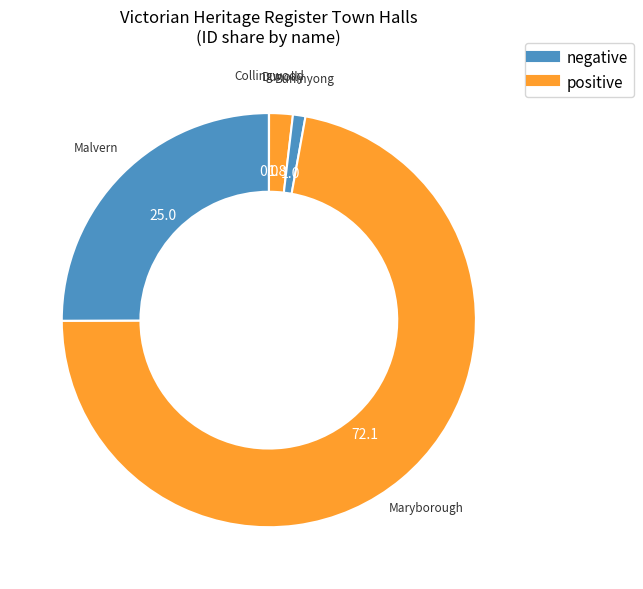

Rank the categories by value from highest to lowest.

MARYBOROUGH TOWN HALL, MALVERN TOWN HALL, DUNOLLY TOWN HALL, BUNINYONG TOWN HALL AND COURT HOUSE, COLLINGWOOD TOWN HALL